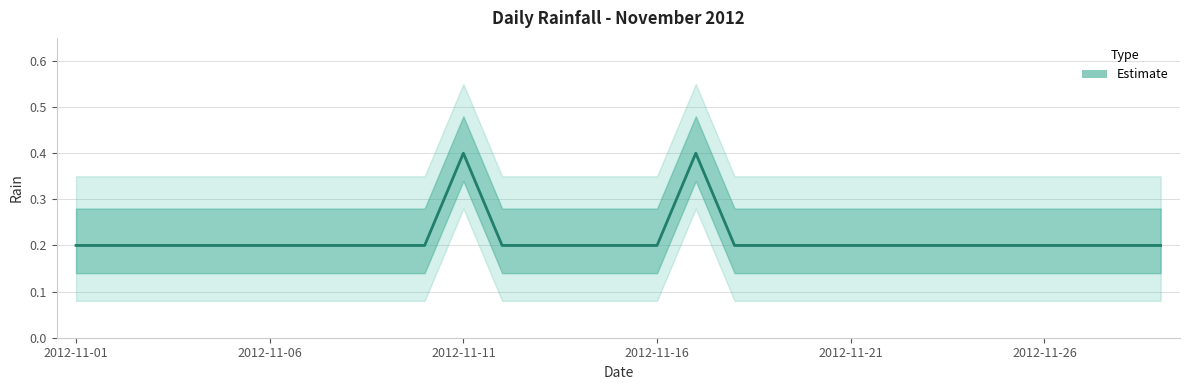

Count the values in the range 0 to 1.

29